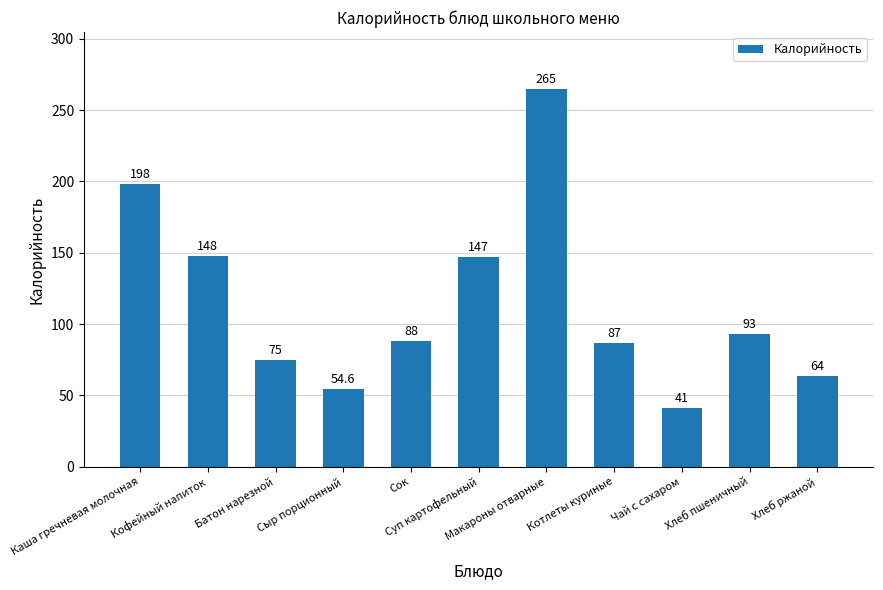

List the labels in order of value, largest first.

Макароны отварные, Каша гречневая молочная, Кофейный напиток, Суп картофельный, Хлеб пшеничный, Сок, Котлеты куриные, Батон нарезной, Хлеб ржаной, Сыр порционный, Чай с сахаром